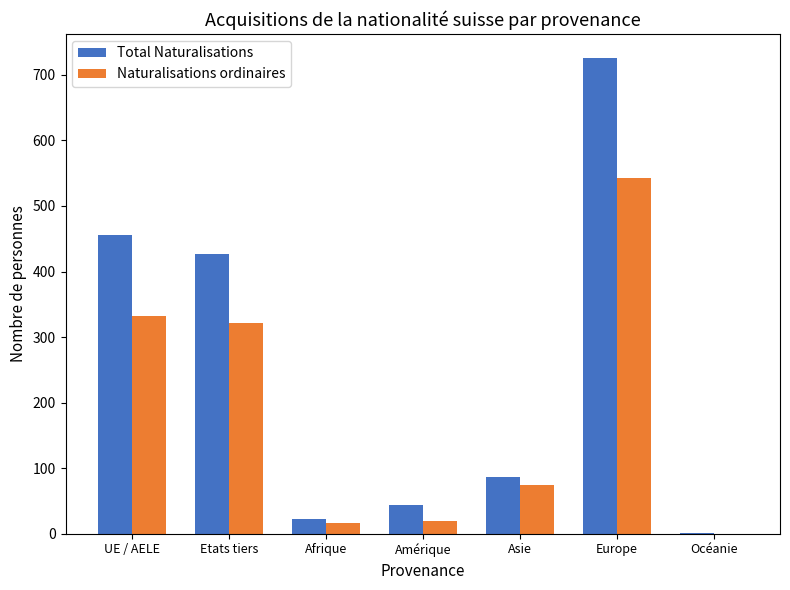

Is it true that Total Naturalisations equals 106 at Etats tiers?

False